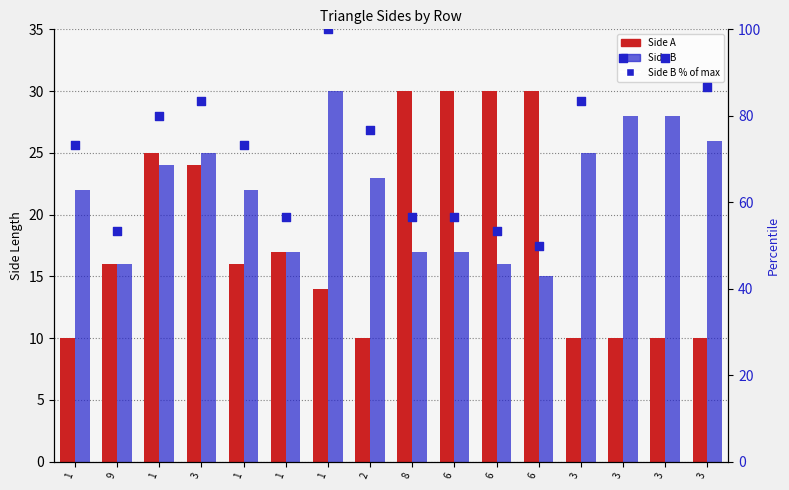

Which series contains the lowest Y value?

Side A